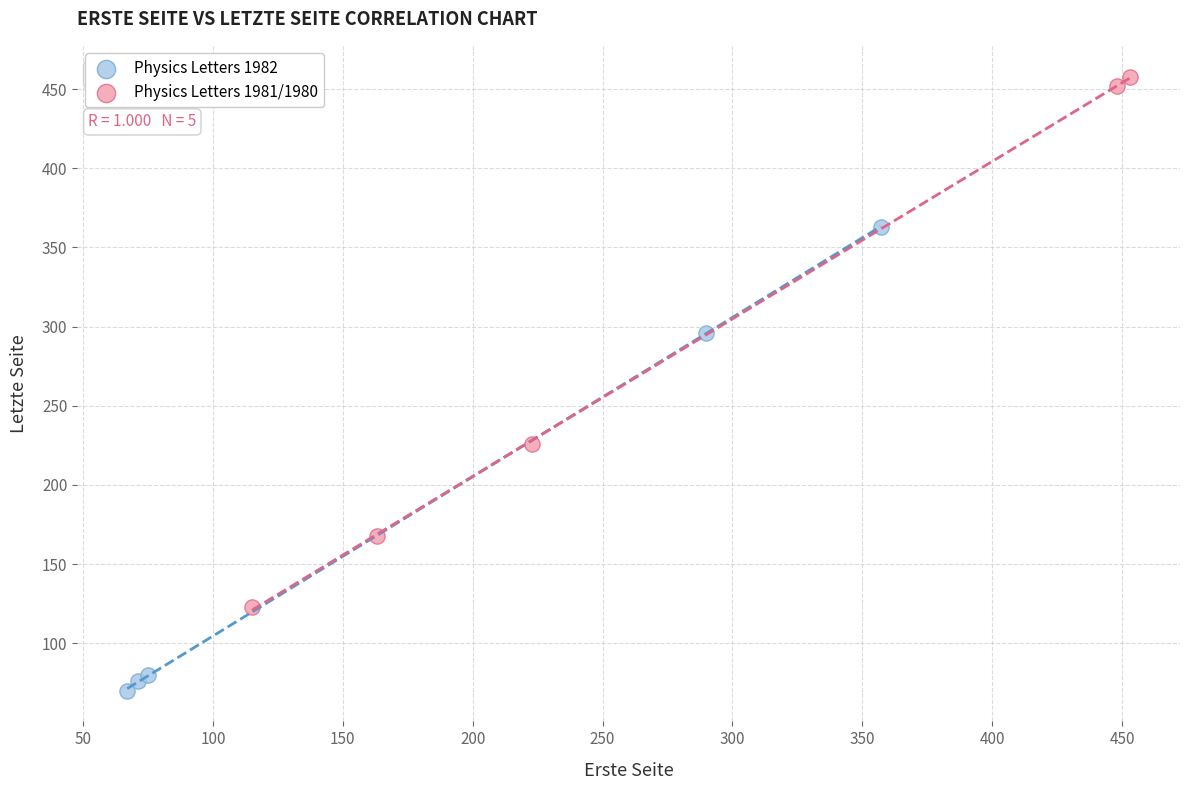

Which series reaches the minimum Y coordinate?

Physics Letters 1982